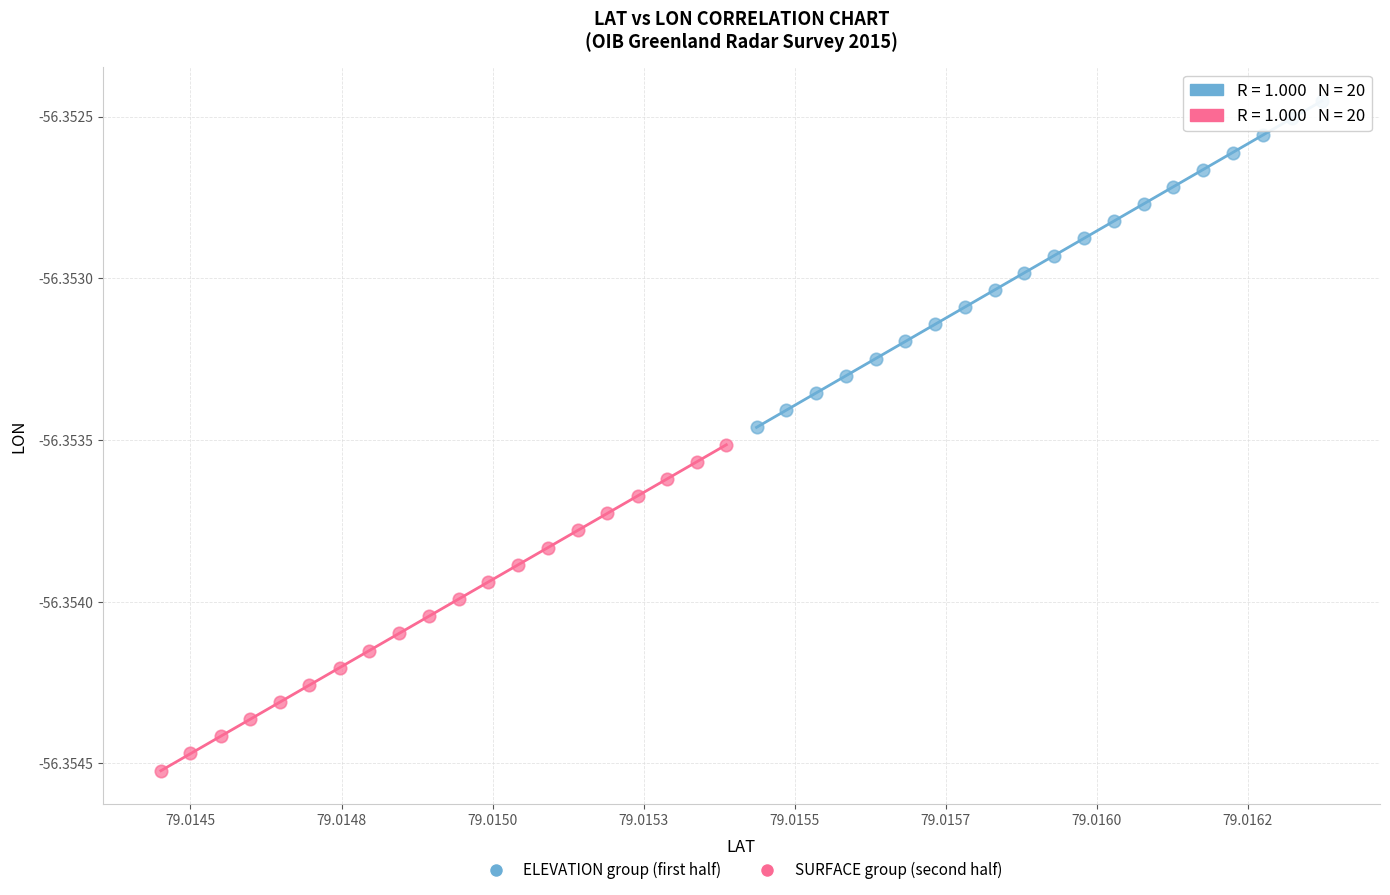

Which series reaches the minimum Y coordinate?

SURFACE group (second half)